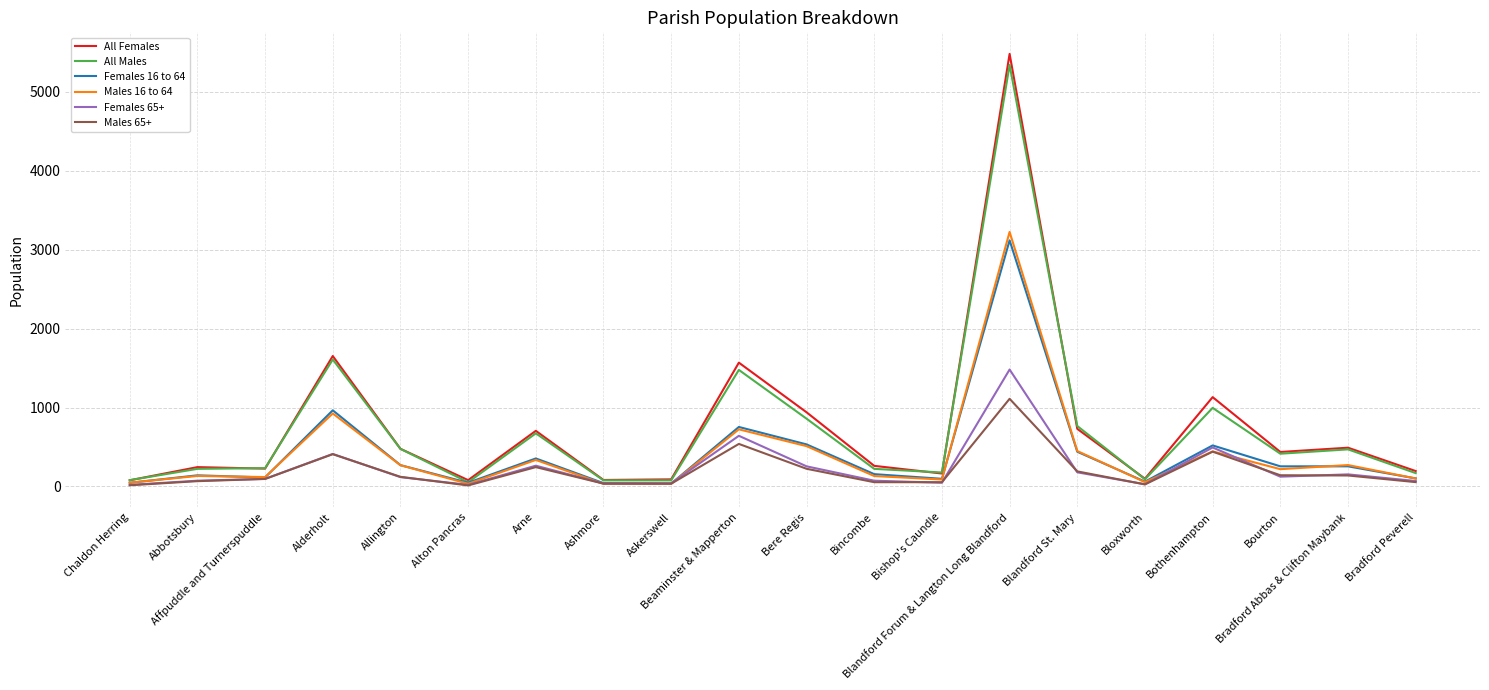

At which category is the sum across all series the highest?

Blandford Forum & Langton Long Blandford